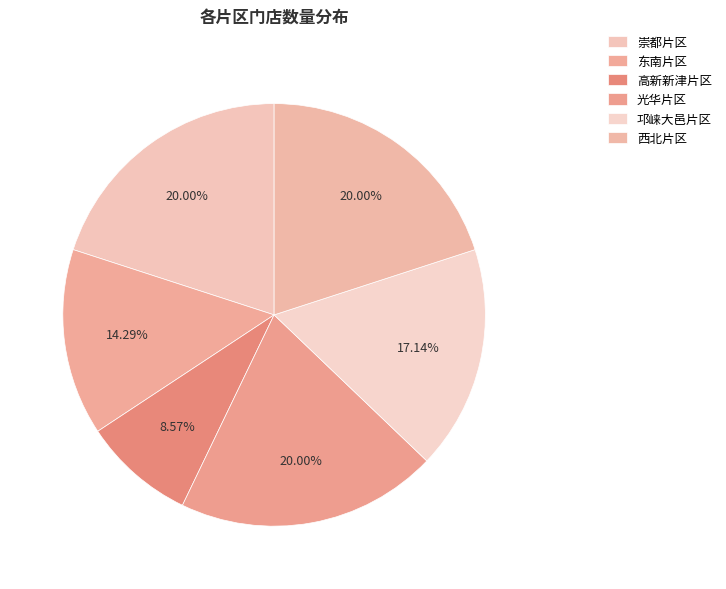

What percentage do 西北片区 and 高新新津片区 together represent?

28.6%